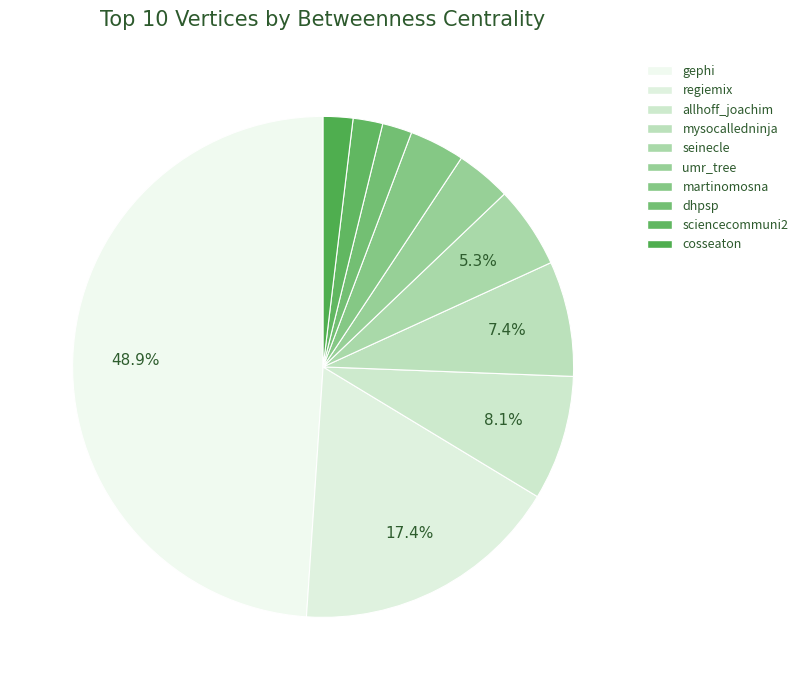

Which slice is the largest?

gephi